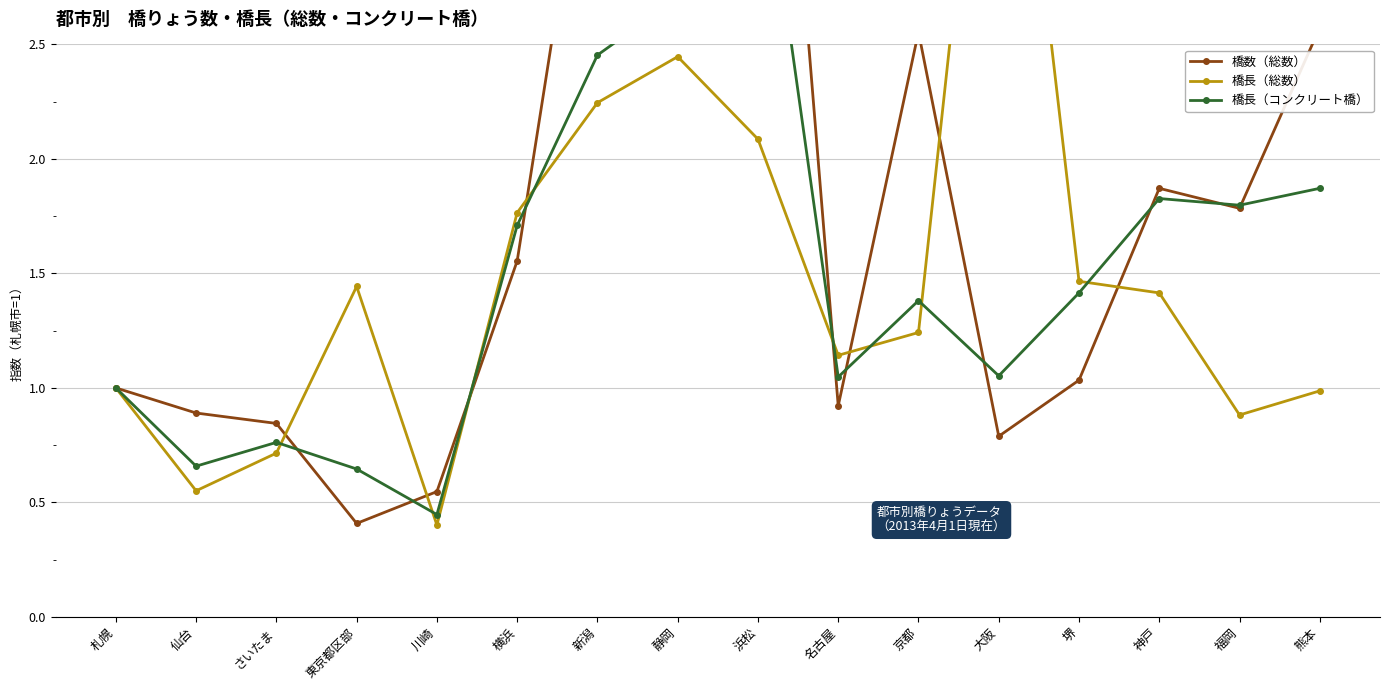

At how many categories does at least one series exceed 2?

6